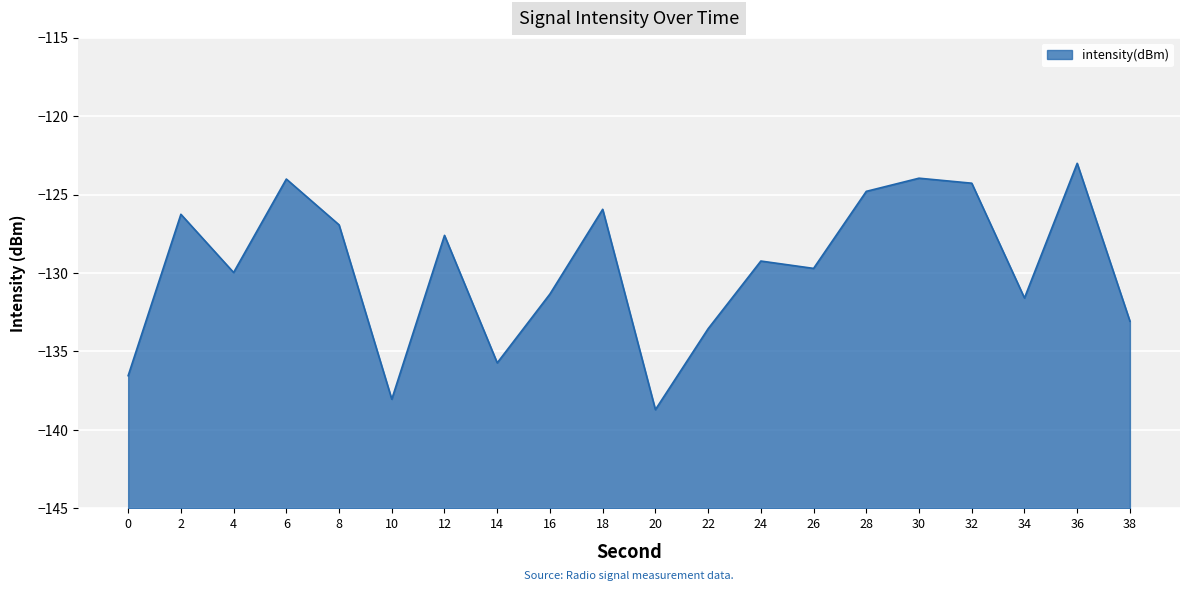

What is the value of the 3rd point from the left?

-130.0